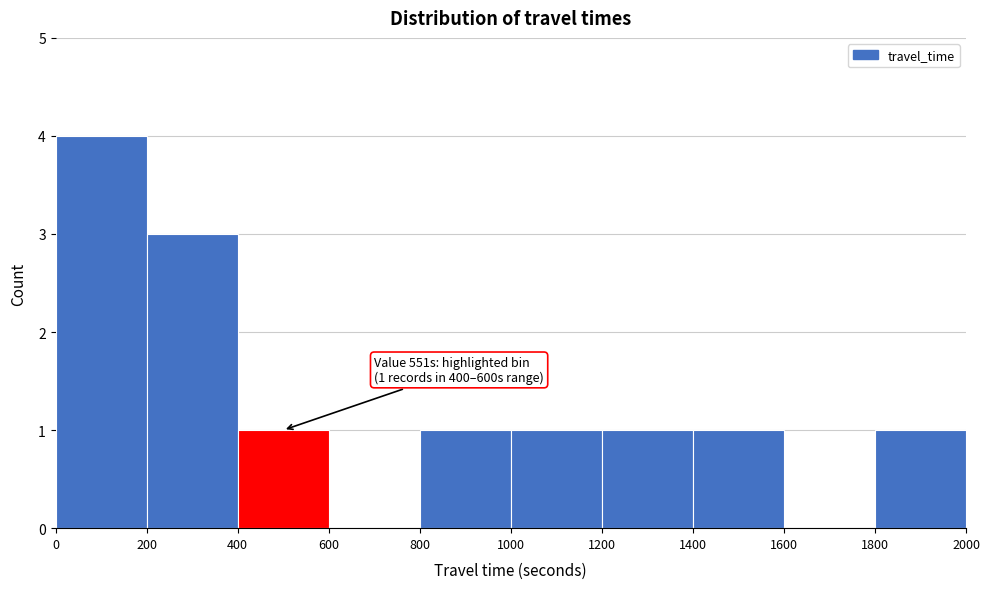

Over which range of the x-axis is the bar tallest?

0 to 200